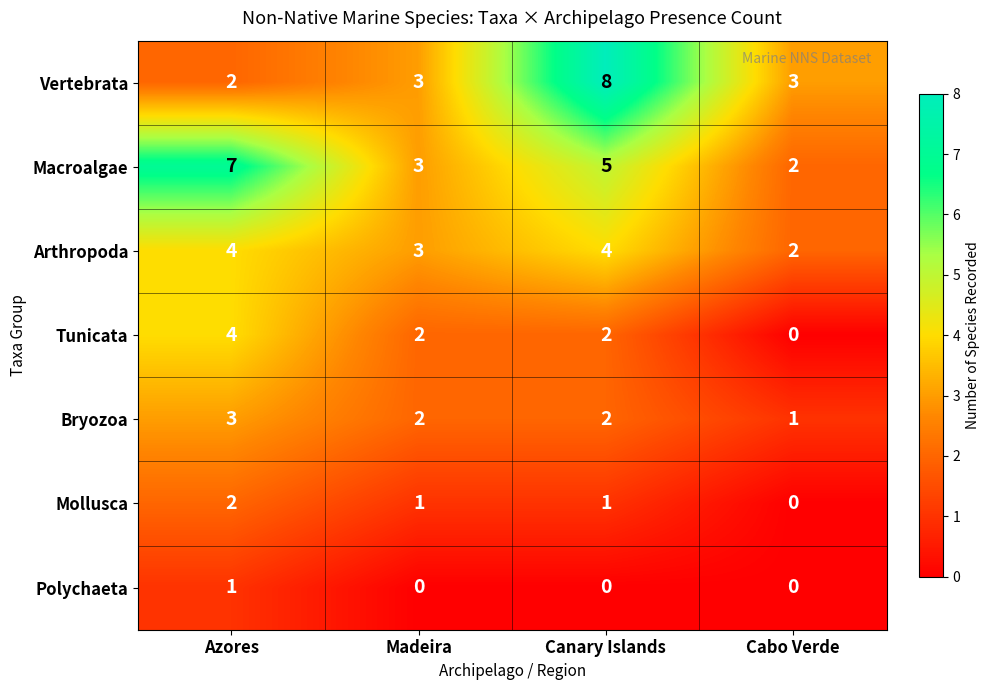

What is the difference between the highest and lowest values at Canary Islands?

8